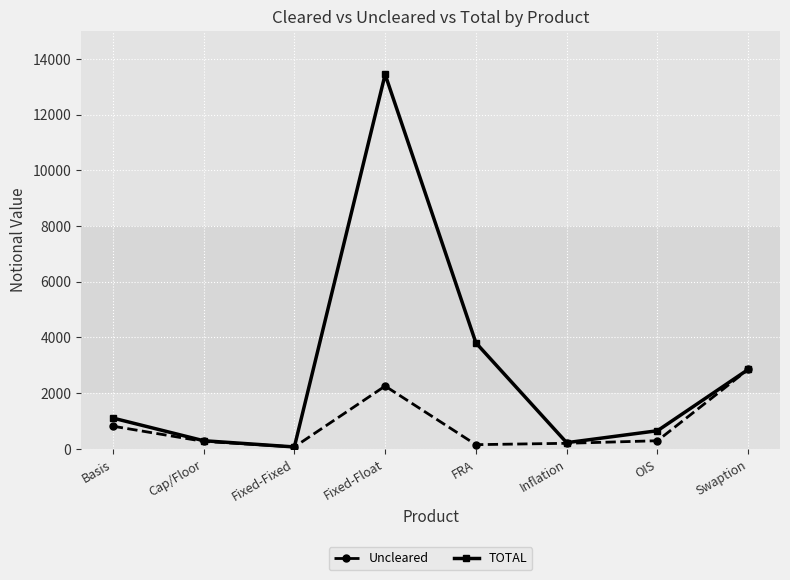

Does the chart have visible grid lines?

Yes